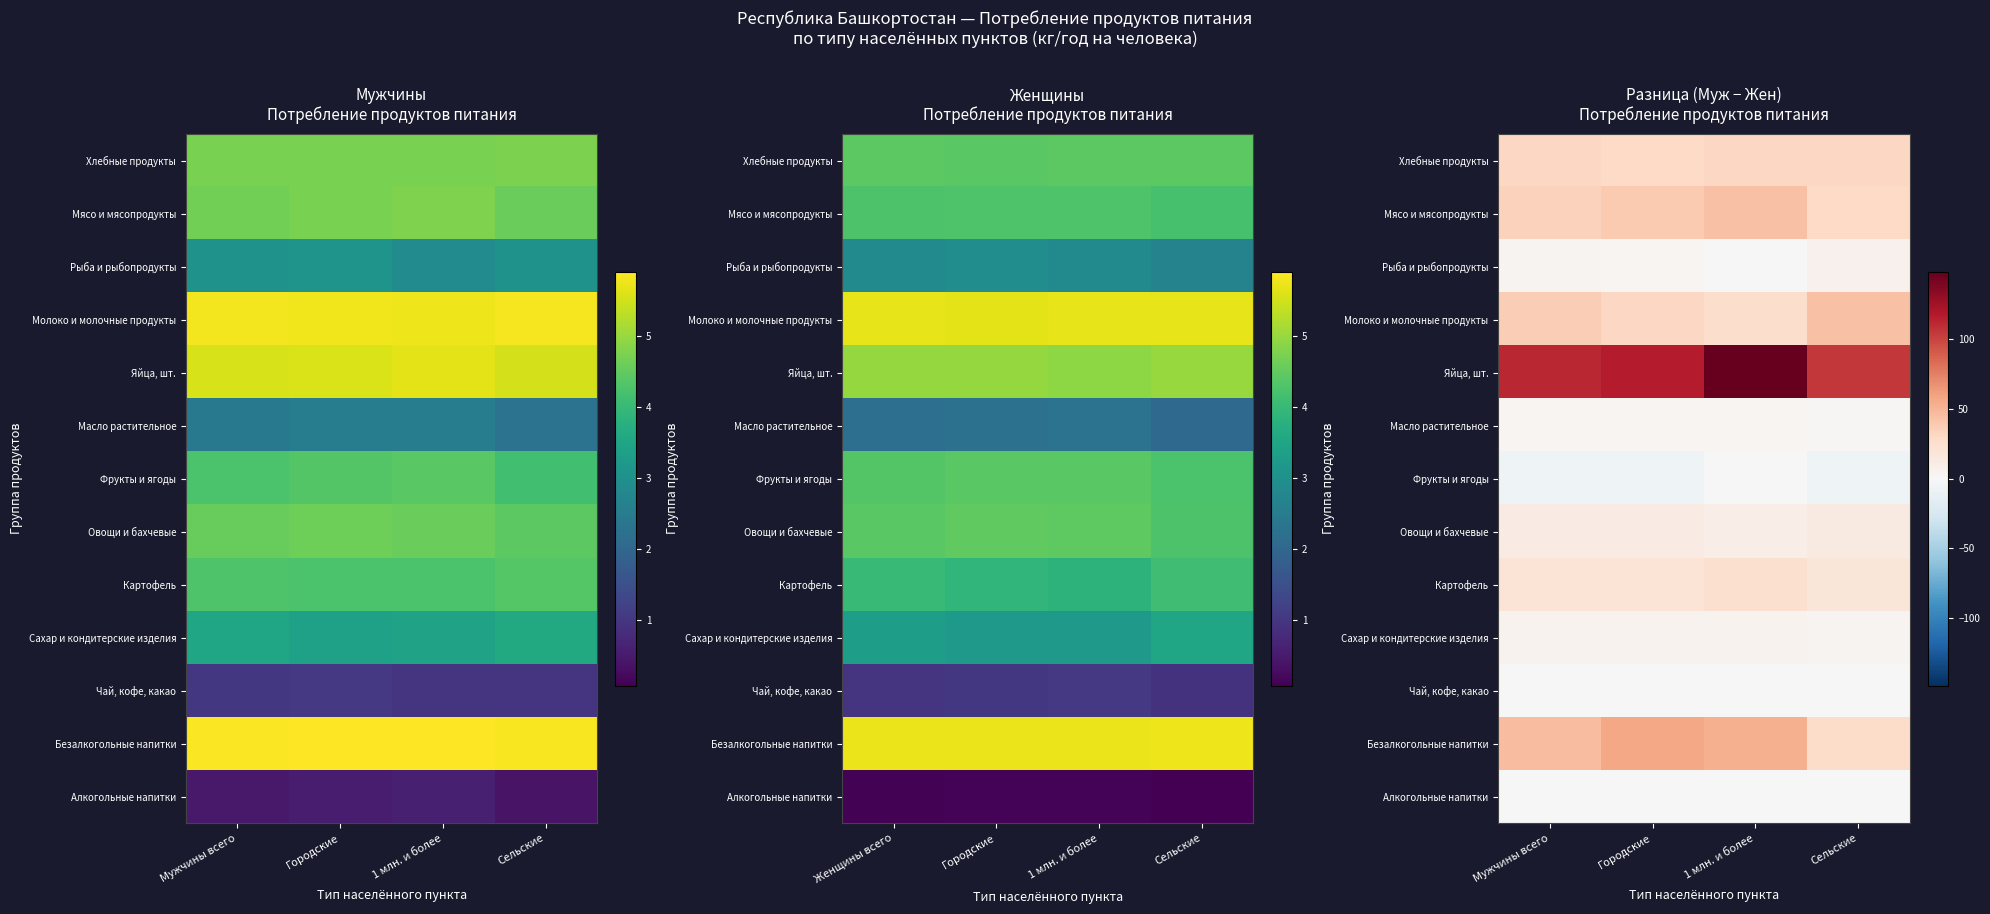

List the series in order of their peak value, highest first.

Яйца, шт., Безалкогольные напитки, Мясо и мясопродукты, Молоко и молочные продукты, Хлебные продукты, Картофель, Овощи и бахчевые, Рыба и рыбопродукты, Сахар и кондитерские изделия, Масло растительное, Алкогольные напитки, Фрукты и ягоды, Чай, кофе, какао